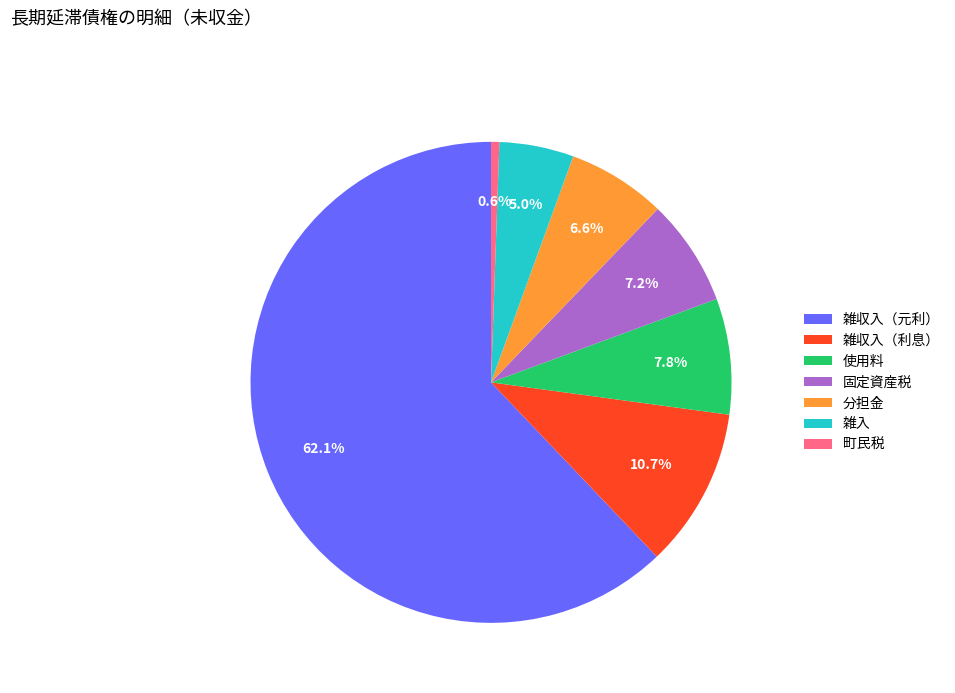

Which has a higher value, 雑収入（元利） or 分担金?

雑収入（元利）